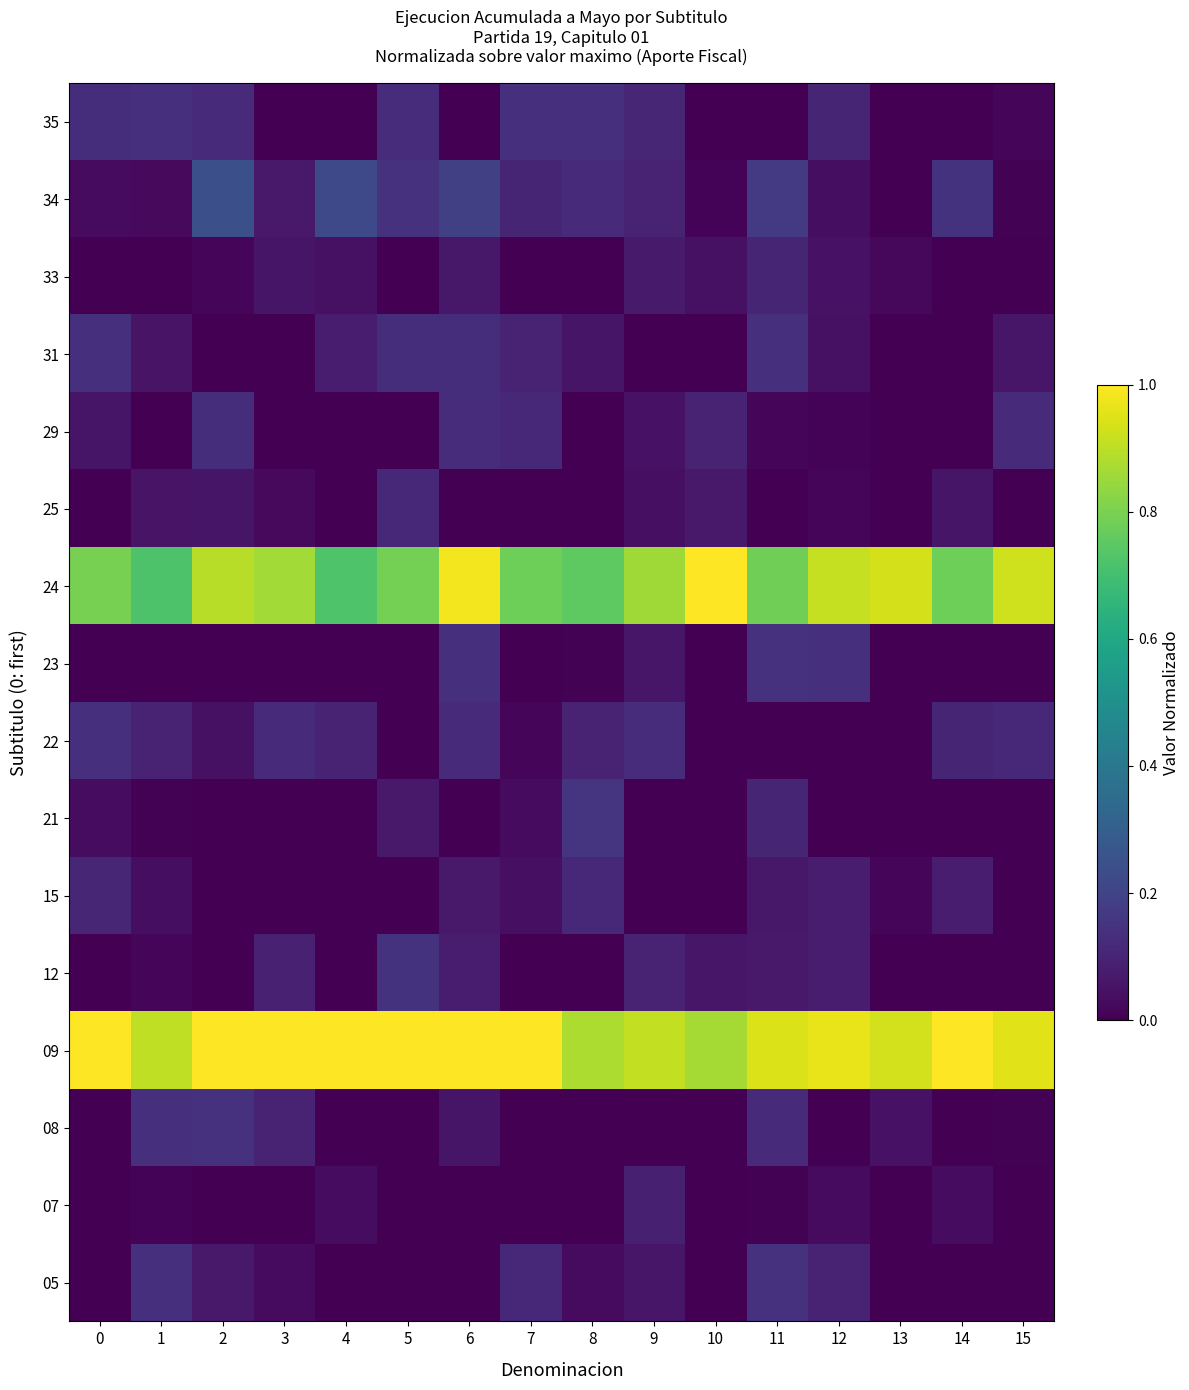

Reading left to right, transcribe all the data shown in this chart.

05: 0=0.0	1=0.1	2=0.1	3=0.0	4=0.0	5=0.0	6=0.0	7=0.1	8=0.0	9=0.1	10=0.0	11=0.1	12=0.1	13=0.0	14=0.0	15=0.0
07: 0=0.0	1=0.0	2=0.0	3=0.0	4=0.0	5=0.0	6=0.0	7=0.0	8=0.0	9=0.1	10=0.0	11=0.0	12=0.0	13=0.0	14=0.0	15=0.0
08: 0=0.0	1=0.1	2=0.1	3=0.1	4=0.0	5=0.0	6=0.1	7=0.0	8=0.0	9=0.0	10=0.0	11=0.1	12=0.0	13=0.1	14=0.0	15=0.0
09: 0=1.0	1=0.9	2=1.0	3=1.0	4=1.0	5=1.0	6=1.0	7=1.0	8=0.9	9=0.9	10=0.9	11=0.9	12=1.0	13=0.9	14=1.0	15=1.0
12: 0=0.0	1=0.0	2=0.0	3=0.1	4=0.0	5=0.1	6=0.1	7=0.0	8=0.0	9=0.1	10=0.1	11=0.1	12=0.1	13=0.0	14=0.0	15=0.0
15: 0=0.1	1=0.0	2=0.0	3=0.0	4=0.0	5=0.0	6=0.1	7=0.0	8=0.1	9=0.0	10=0.0	11=0.1	12=0.1	13=0.0	14=0.1	15=0.0
21: 0=0.0	1=0.0	2=0.0	3=0.0	4=0.0	5=0.1	6=0.0	7=0.0	8=0.1	9=0.0	10=0.0	11=0.1	12=0.0	13=0.0	14=0.0	15=0.0
22: 0=0.1	1=0.1	2=0.0	3=0.1	4=0.1	5=0.0	6=0.1	7=0.0	8=0.1	9=0.1	10=0.0	11=0.0	12=0.0	13=0.0	14=0.1	15=0.1
23: 0=0.0	1=0.0	2=0.0	3=0.0	4=0.0	5=0.0	6=0.1	7=0.0	8=0.0	9=0.1	10=0.0	11=0.1	12=0.1	13=0.0	14=0.0	15=0.0
24: 0=0.8	1=0.7	2=0.9	3=0.9	4=0.7	5=0.8	6=1.0	7=0.8	8=0.8	9=0.9	10=1.0	11=0.8	12=0.9	13=0.9	14=0.8	15=0.9
25: 0=0.0	1=0.1	2=0.1	3=0.0	4=0.0	5=0.1	6=0.0	7=0.0	8=0.0	9=0.0	10=0.1	11=0.0	12=0.0	13=0.0	14=0.1	15=0.0
29: 0=0.1	1=0.0	2=0.1	3=0.0	4=0.0	5=0.0	6=0.1	7=0.1	8=0.0	9=0.0	10=0.1	11=0.0	12=0.0	13=0.0	14=0.0	15=0.1
31: 0=0.1	1=0.1	2=0.0	3=0.0	4=0.1	5=0.1	6=0.1	7=0.1	8=0.1	9=0.0	10=0.0	11=0.1	12=0.0	13=0.0	14=0.0	15=0.1
33: 0=0.0	1=0.0	2=0.0	3=0.1	4=0.0	5=0.0	6=0.1	7=0.0	8=0.0	9=0.1	10=0.0	11=0.1	12=0.0	13=0.0	14=0.0	15=0.0
34: 0=0.0	1=0.0	2=0.2	3=0.1	4=0.2	5=0.1	6=0.2	7=0.1	8=0.1	9=0.1	10=0.0	11=0.2	12=0.0	13=0.0	14=0.1	15=0.0
35: 0=0.1	1=0.1	2=0.1	3=0.0	4=0.0	5=0.1	6=0.0	7=0.1	8=0.1	9=0.1	10=0.0	11=0.0	12=0.1	13=0.0	14=0.0	15=0.0